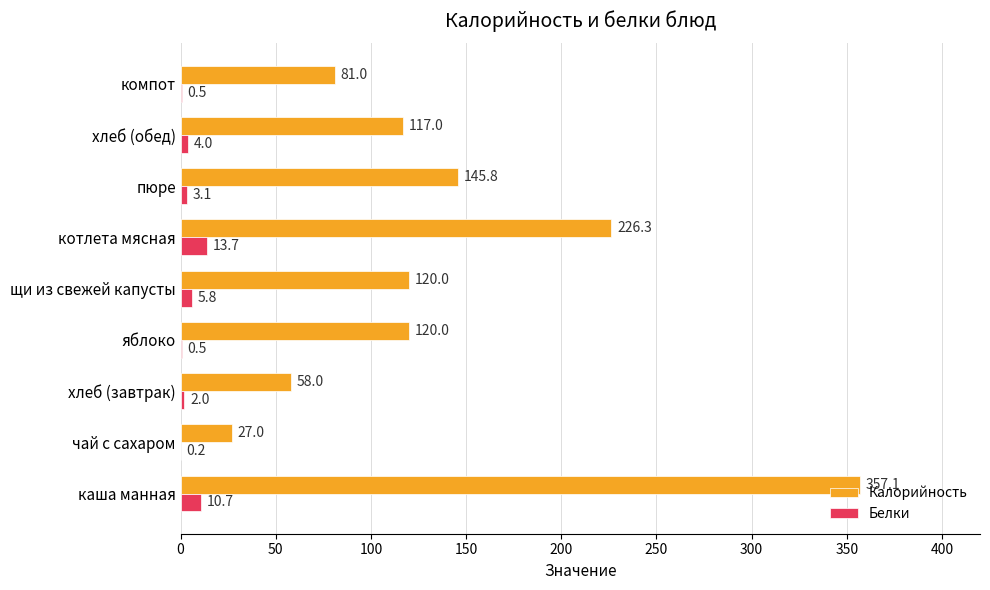

What is the sum of the Белки values at щи из свежей капусты and чай с сахаром?

6.0